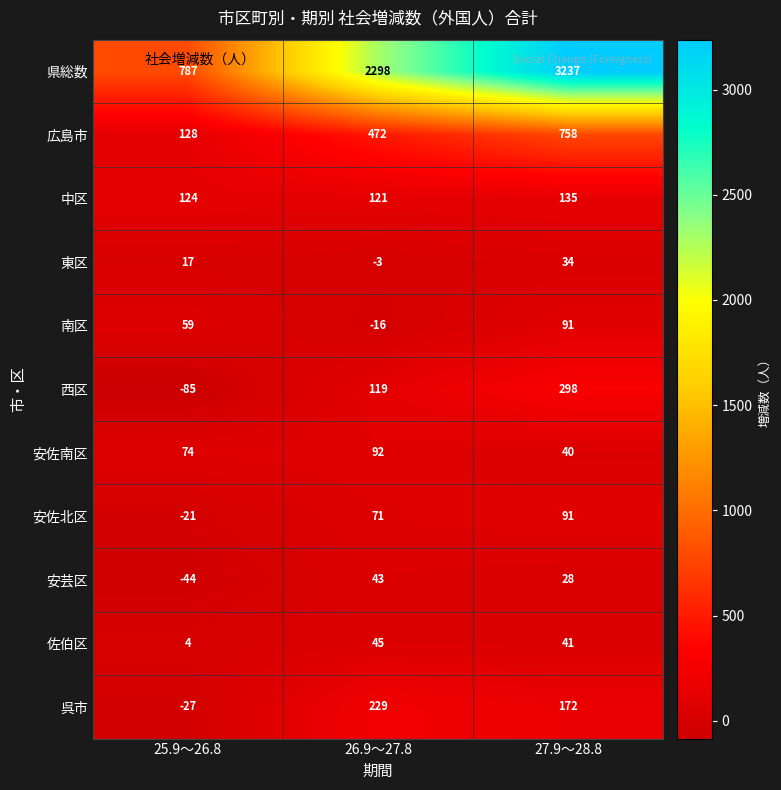

Rank the categories by 西区 value from lowest to highest.

25.9～26.8, 26.9～27.8, 27.9～28.8